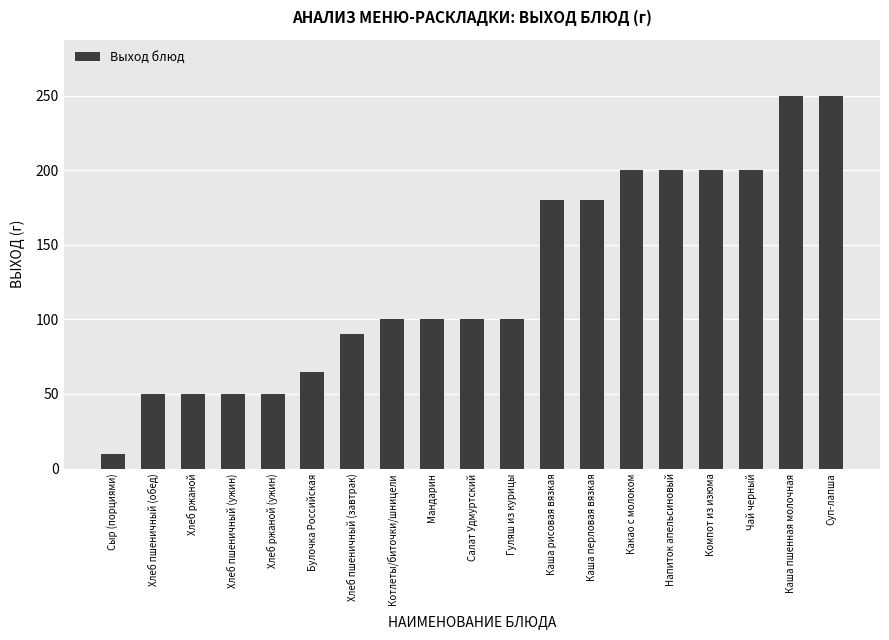

Is it true that the value at Салат Удмуртский is 171?

False